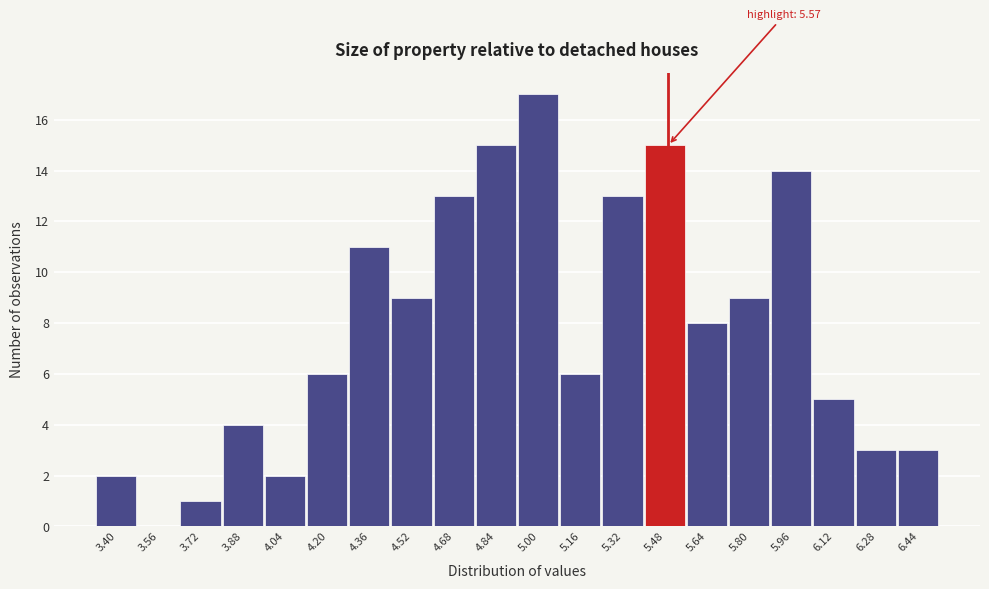

Reading left to right, transcribe all the data shown in this chart.

3.40=2	3.56=0	3.72=1	3.88=4	4.04=2	4.20=6	4.36=11	4.52=9	4.68=13	4.84=15	5.00=17	5.16=6	5.32=13	5.48=15	5.64=8	5.80=9	5.96=14	6.12=5	6.28=3	6.44=3